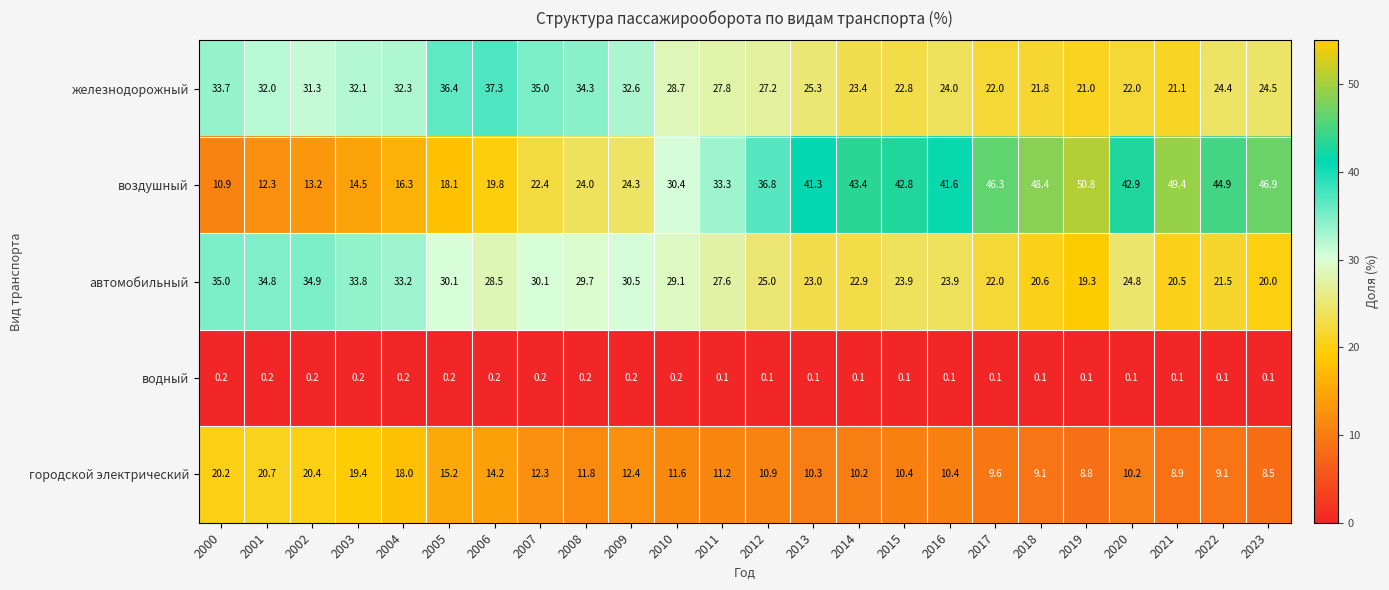

What is the sum of the городской электрический values at 2007 and 2002?

32.7